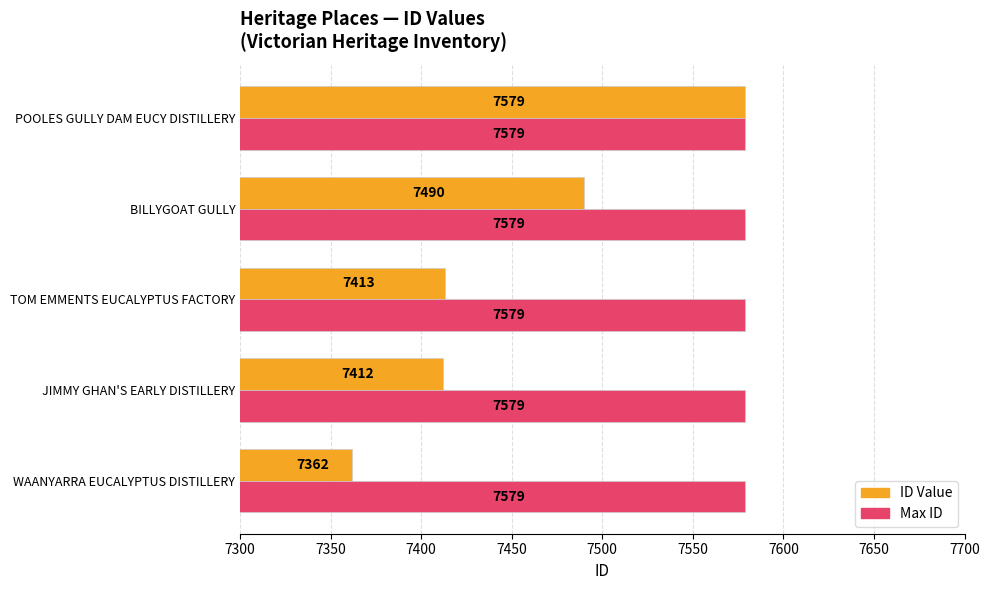

Which label corresponds to the smallest value in the chart?

WAANYARRA EUCALYPTUS DISTILLERY